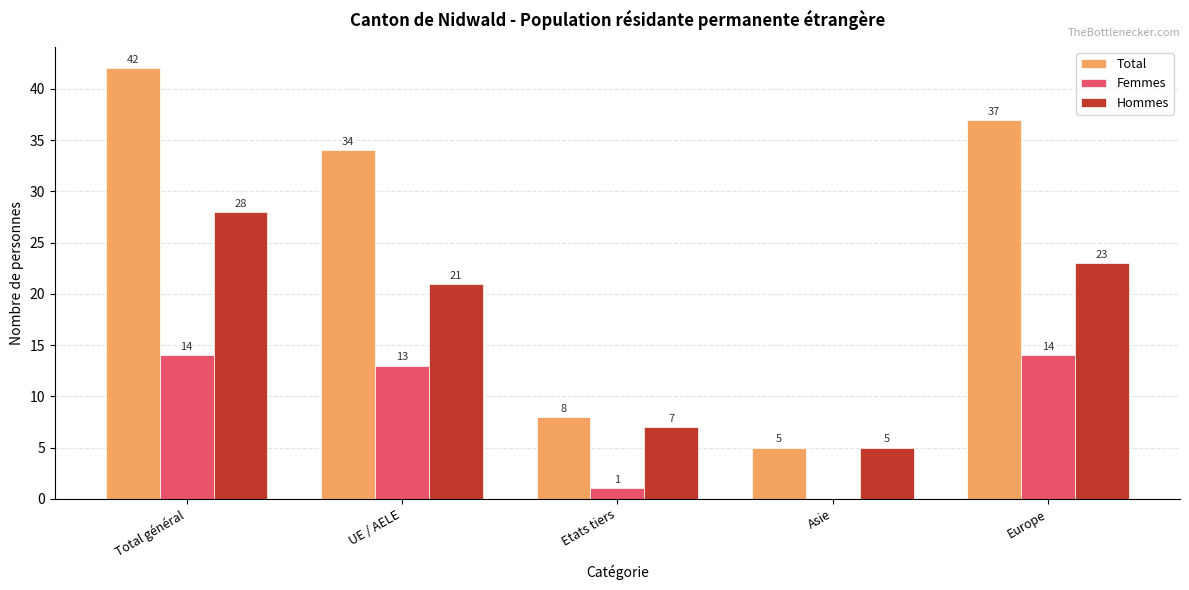

Are the bars grouped side by side (vs. stacked)?

Yes